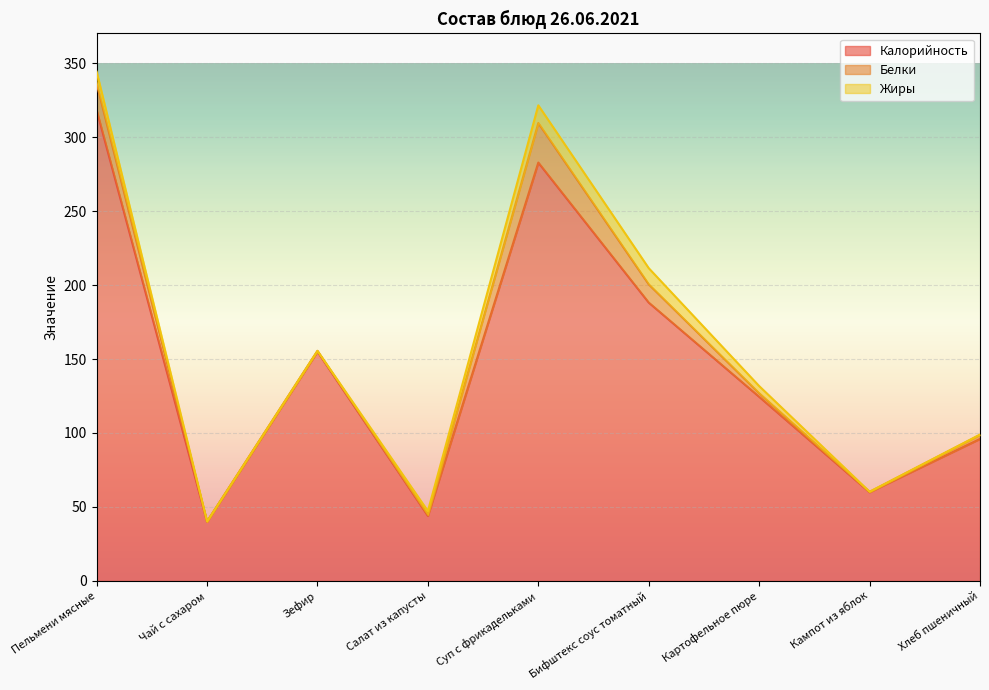

Rank the series at Хлеб пшеничный from lowest to highest value.

Жиры, Белки, Калорийность